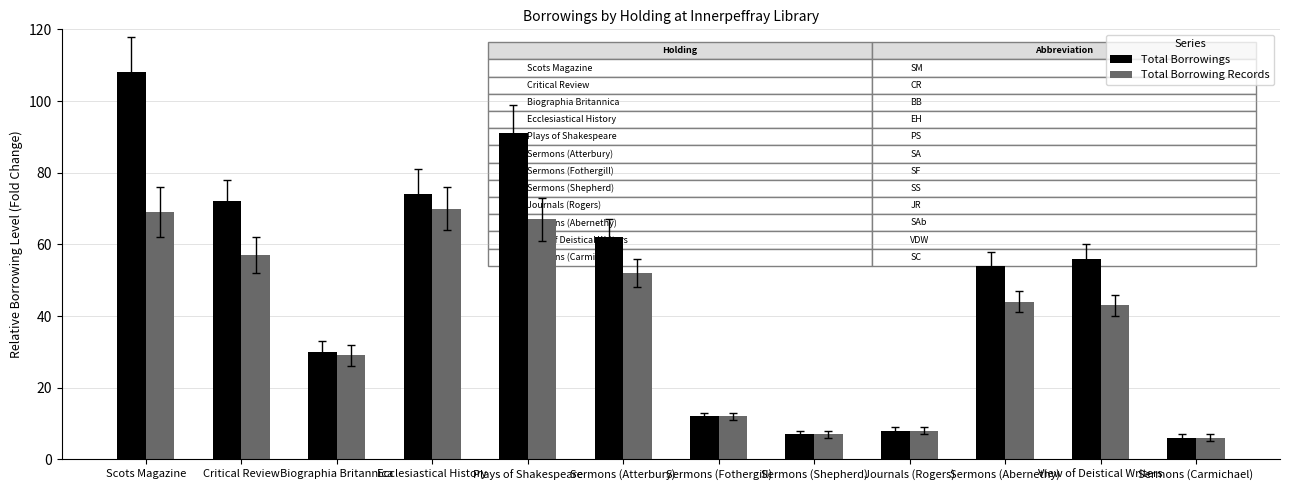

Rank the series by their maximum value, from highest to lowest.

Total Borrowings, Total Borrowing Records